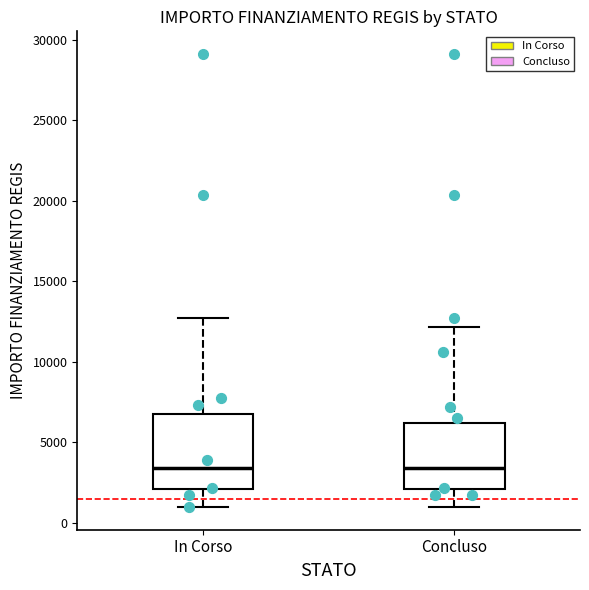

Reading left to right, transcribe this box plot: for each box, give where its median line is, the range the box spans, and where its two whiskers end, as read against the y-axis. The values are not printed on the chart, so give them approximately, as read against the axis.

In Corso: median 3500, box 2000 to 7000, whiskers 1000 to 12500
Concluso: median 3500, box 2000 to 6000, whiskers 1000 to 12000